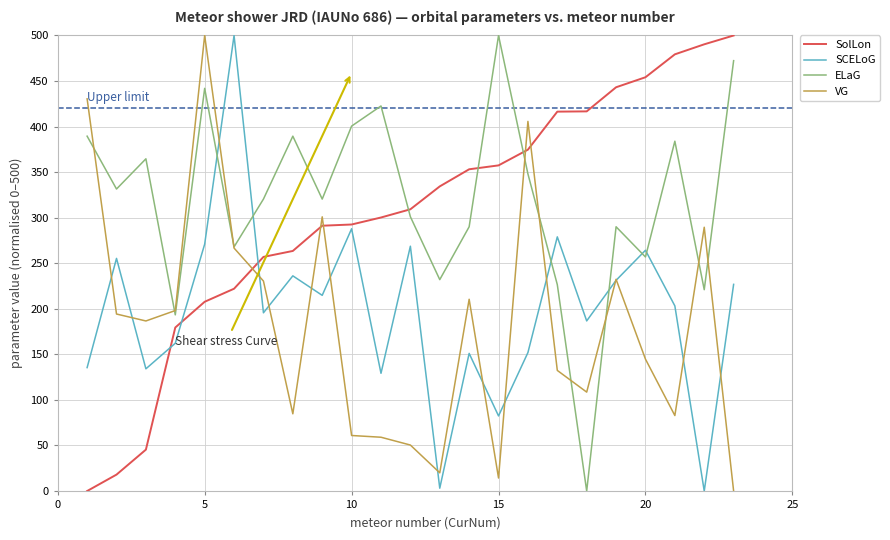

What is the highest value of the SCELoG series?

500.0